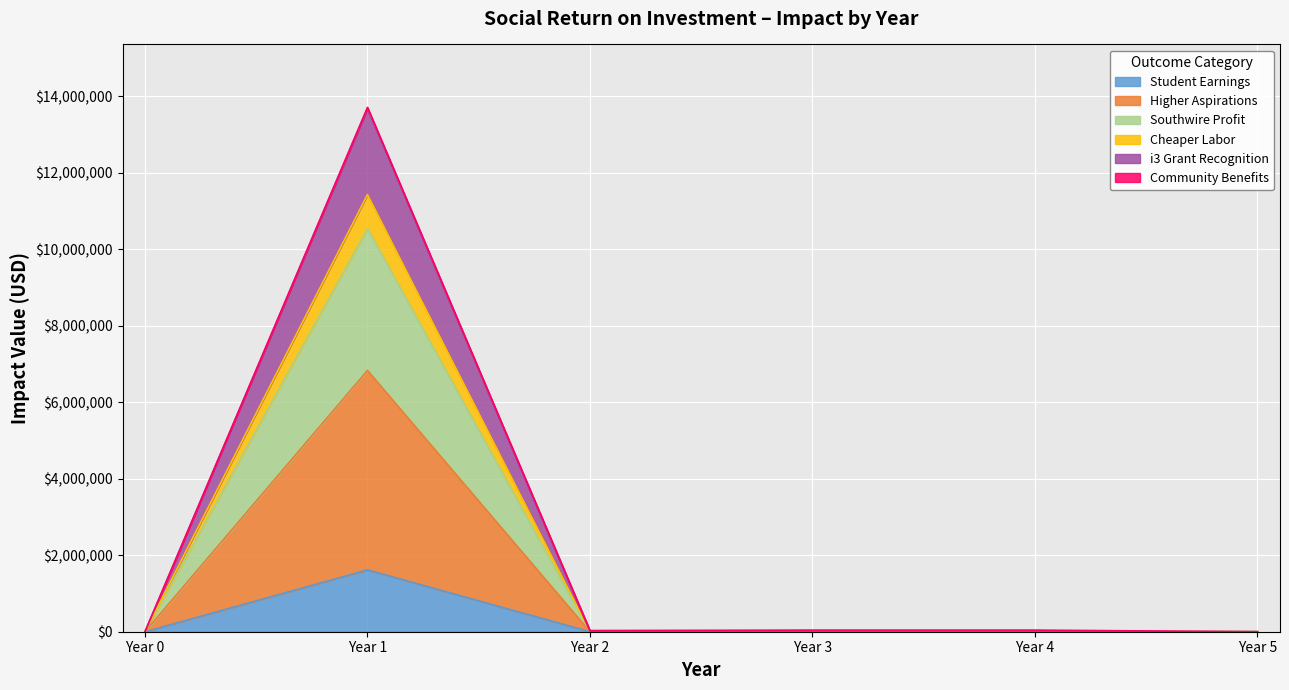

At which category is the sum across all series the highest?

Year 1